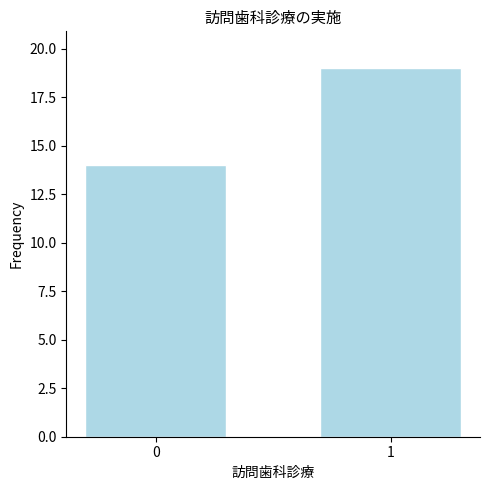

What is the value of the 2nd bar from the left?

19